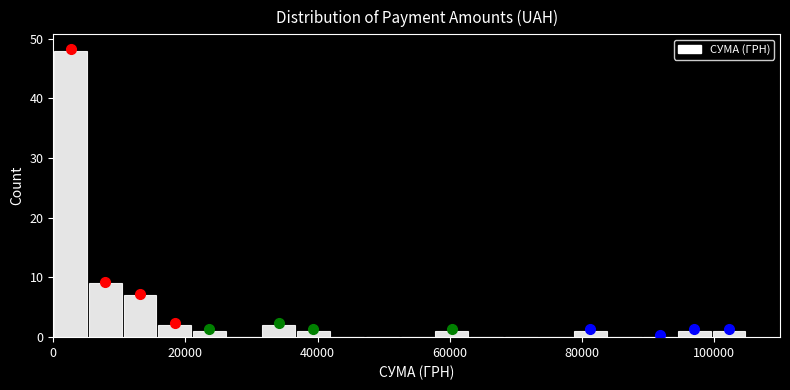

Around what value on the x-axis is the tallest bar? Give the approximate position of its centre, as read against the axis.

2000